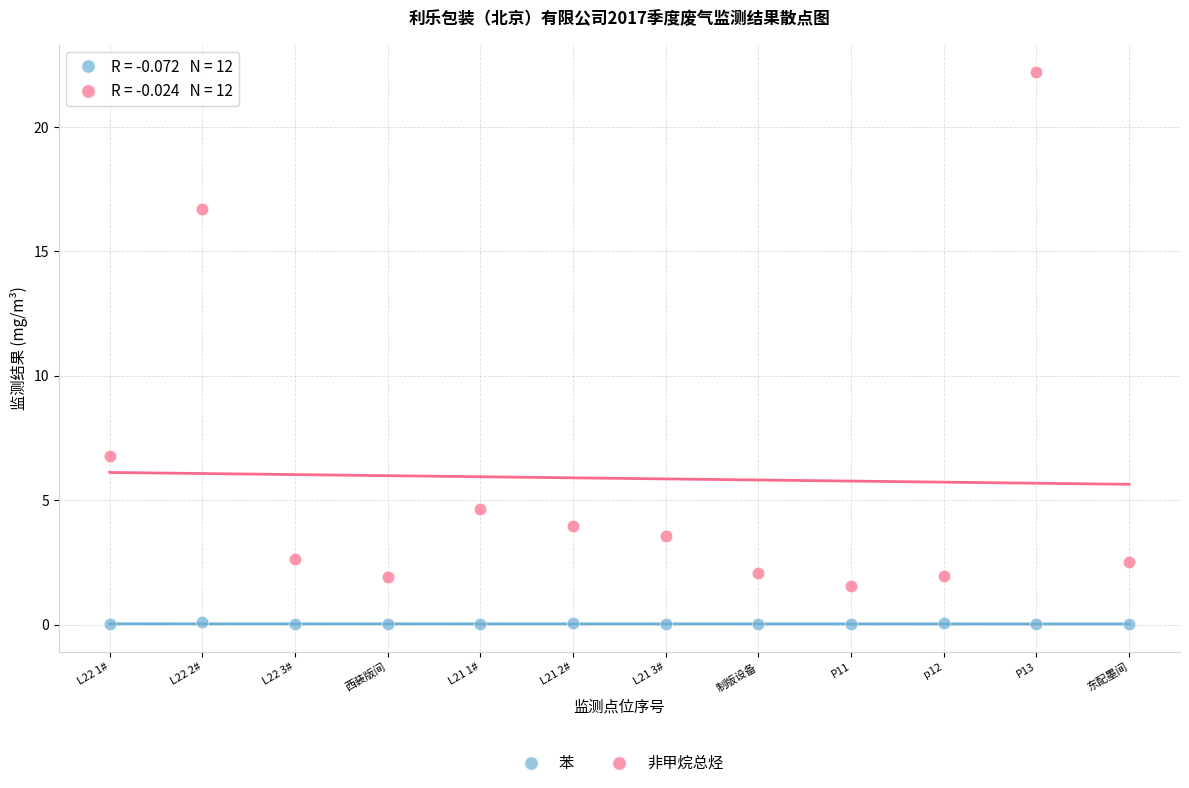

In the 非甲烷总烃 series, what Y value is closest to 11?

6.8